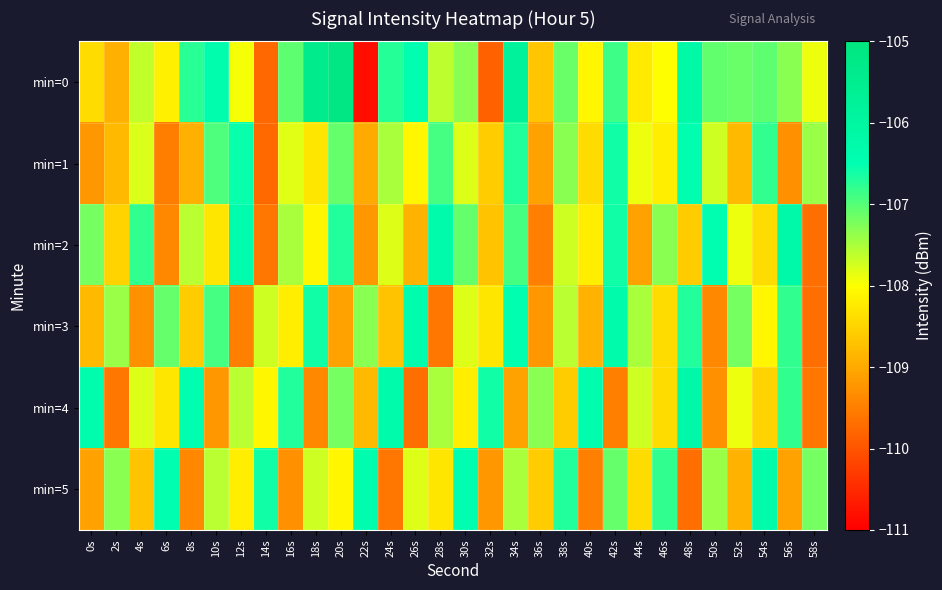

What is the spread (max minus min) of values at 58s?

2.5